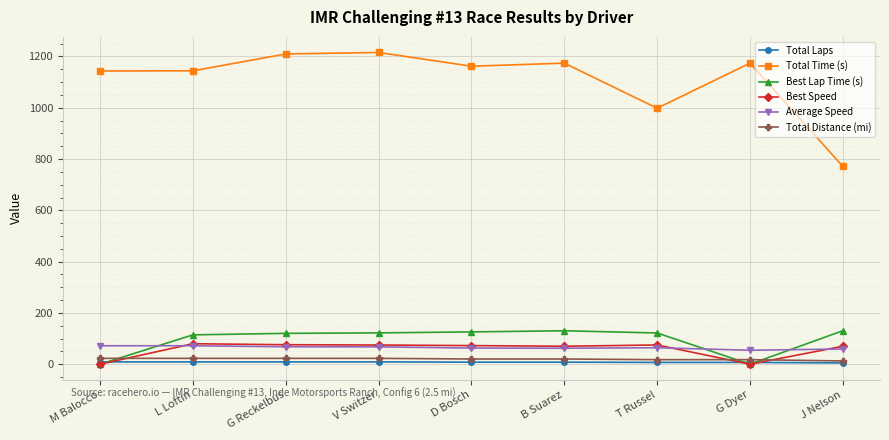

How many times do Average Speed and Best Lap Time (s) cross each other?

3